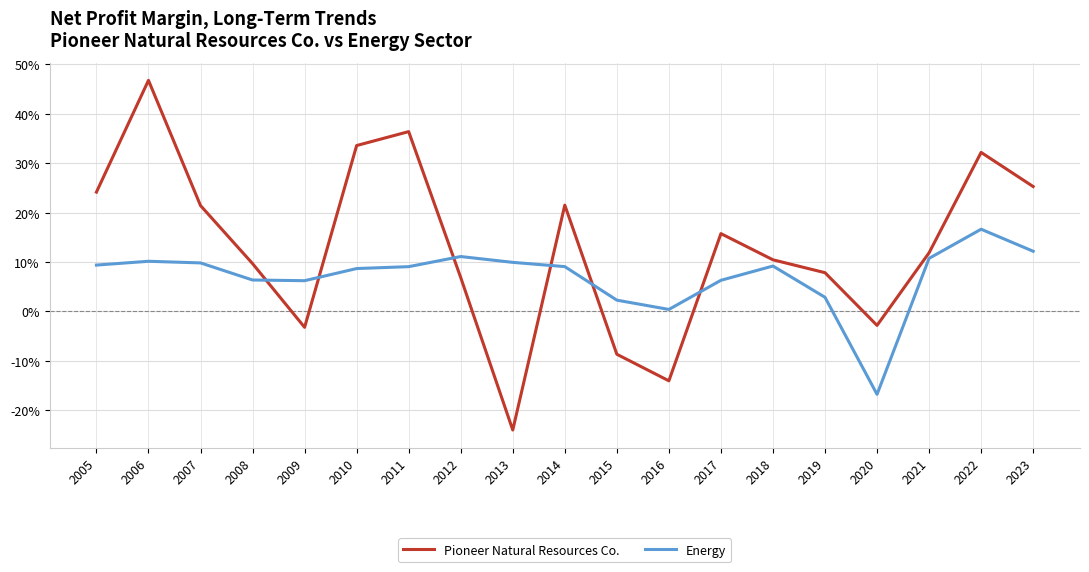

List the series in order of their peak value, highest first.

Pioneer Natural Resources Co., Energy